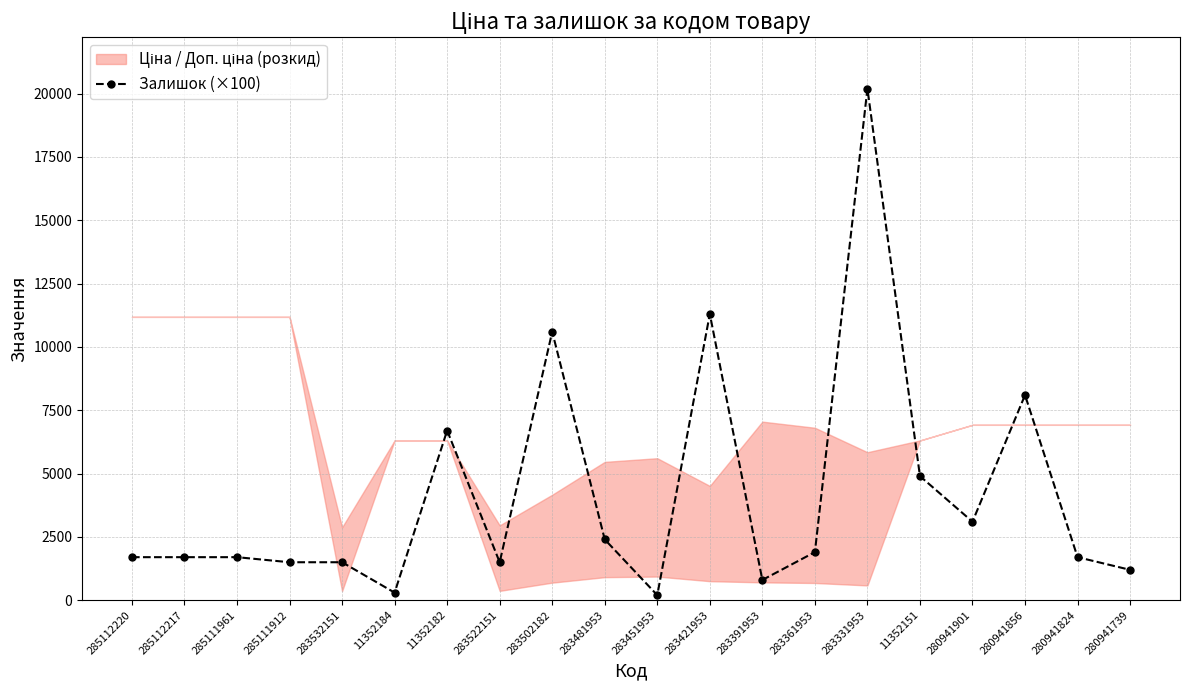

At which label does the data first exceed 1700?

11352182